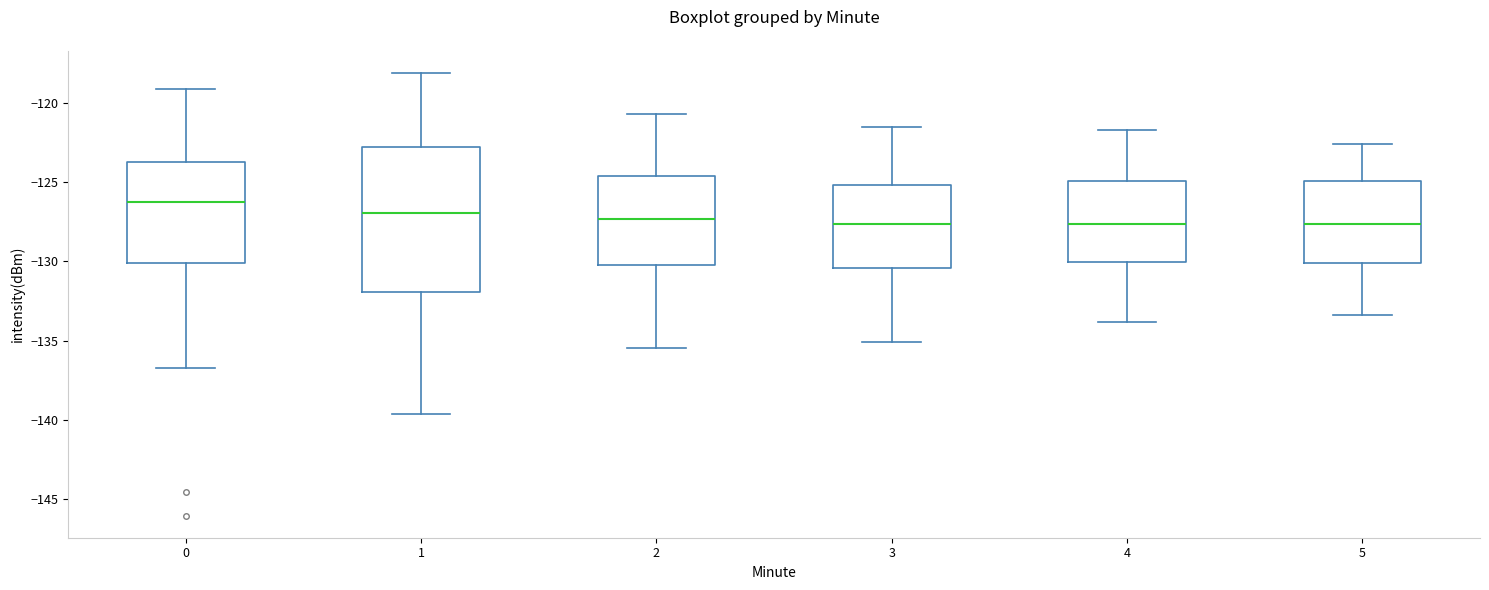

Where is the lower edge of the box at x = 4 on the y-axis? The values are not printed on the chart, so give them approximately, as read against the axis.

-130.0